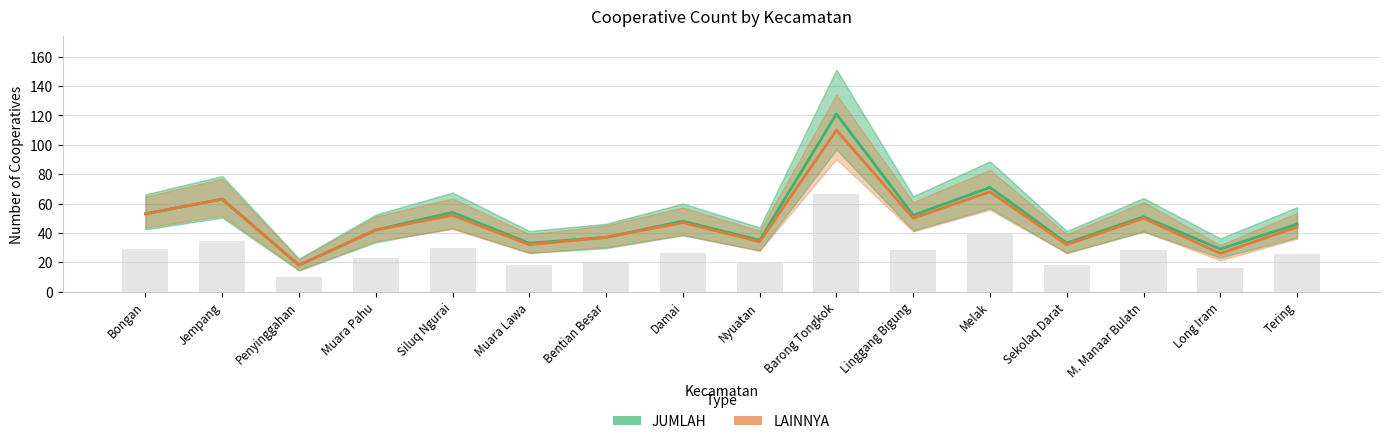

At which label does LAINNYA first exceed 47?

Bongan